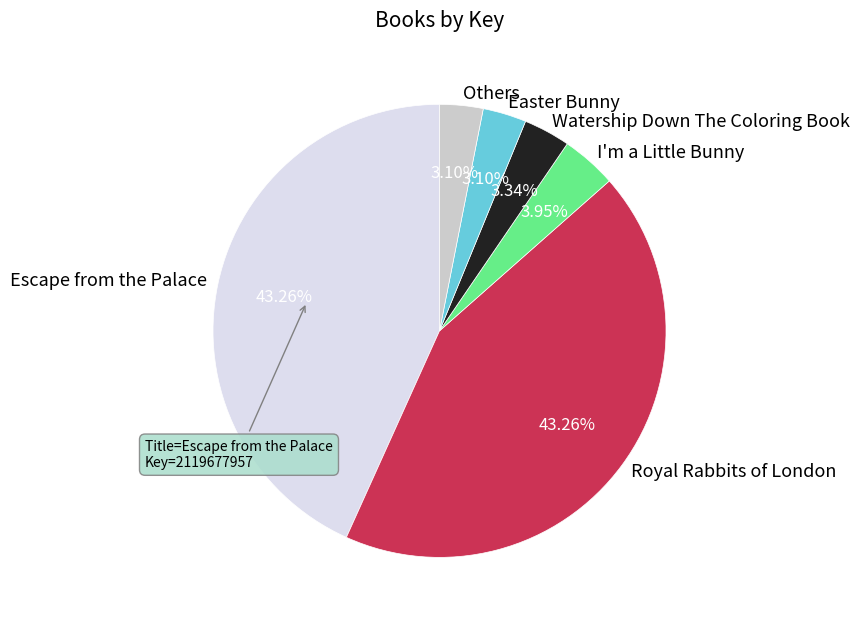

Which has a higher value, I'm a Little Bunny or Easter Bunny?

I'm a Little Bunny